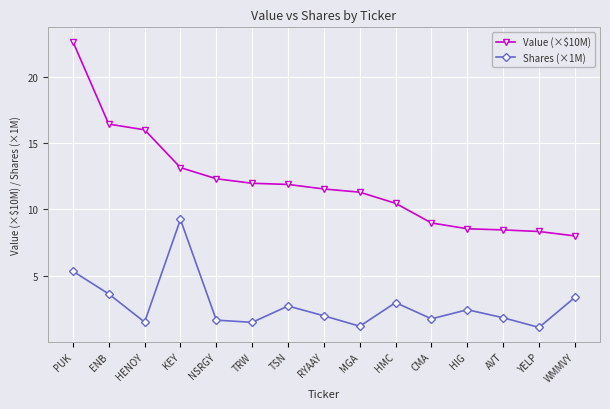

What is the lowest value of the Shares (×1M) series?

1.1